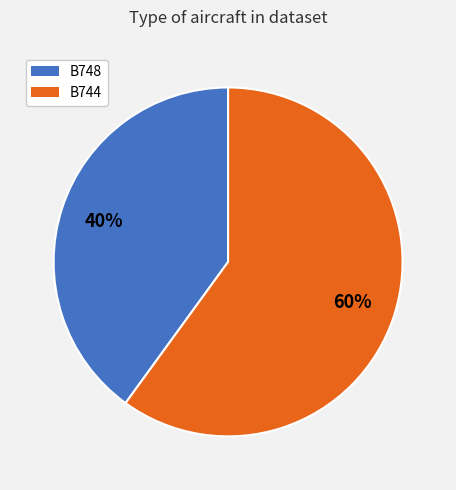

Is it true that B744 is 60% of the pie?

True